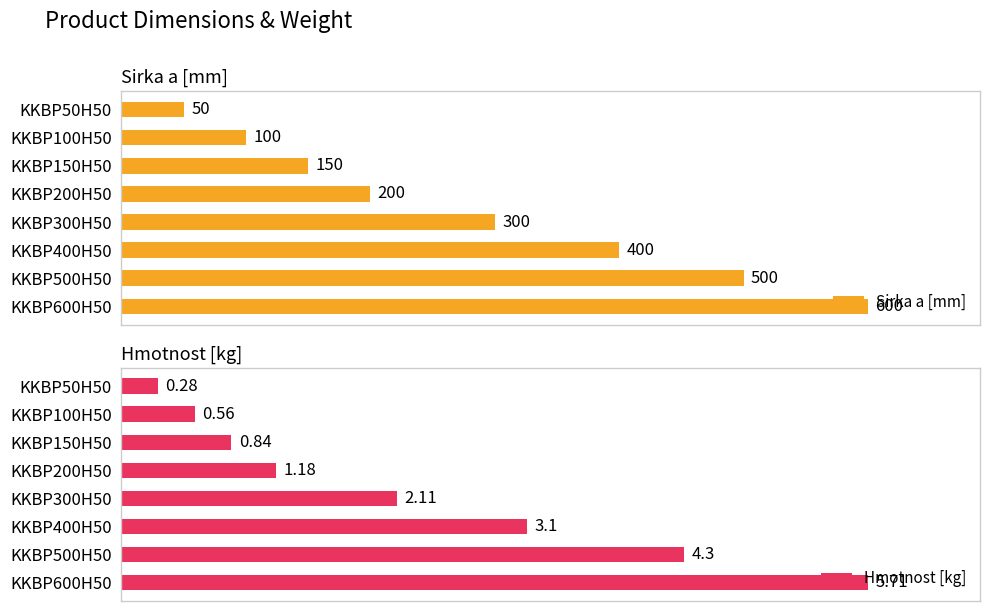

Between KKBP300H50 and KKBP400H50, which is larger?

KKBP400H50